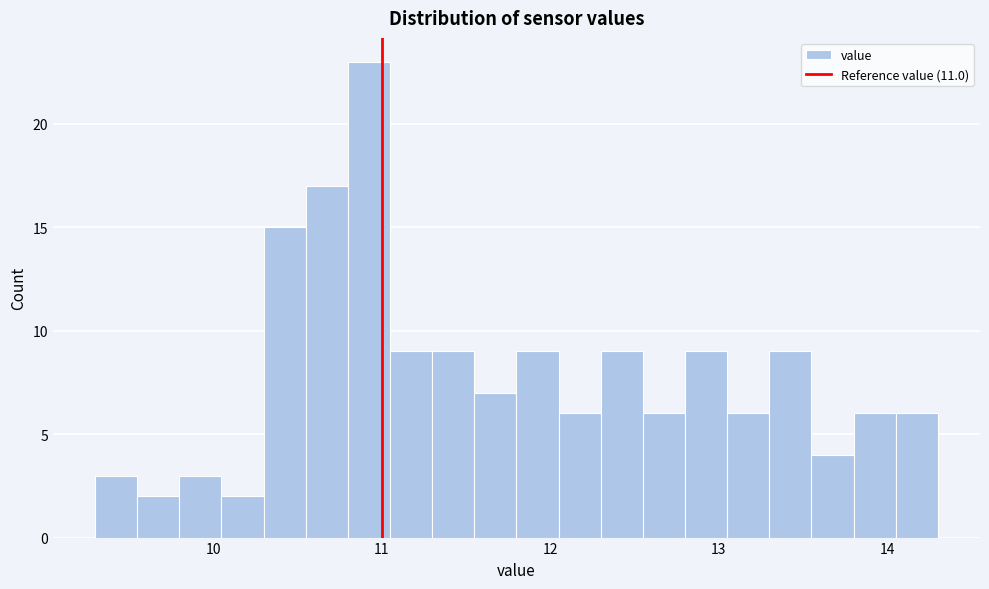

Read against the x-axis, roughly where is the centre of the tallest bar?

10.9